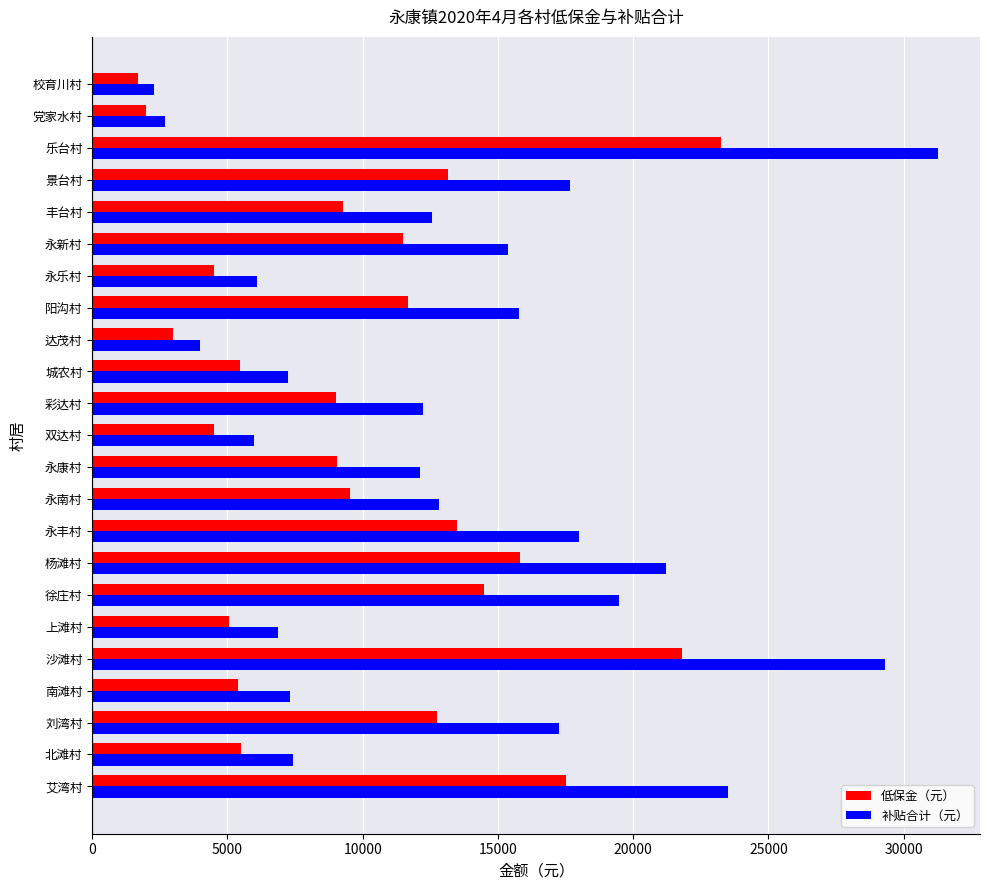

The 补贴合计（元） series shows 7253 at 城农村. True or false?

True